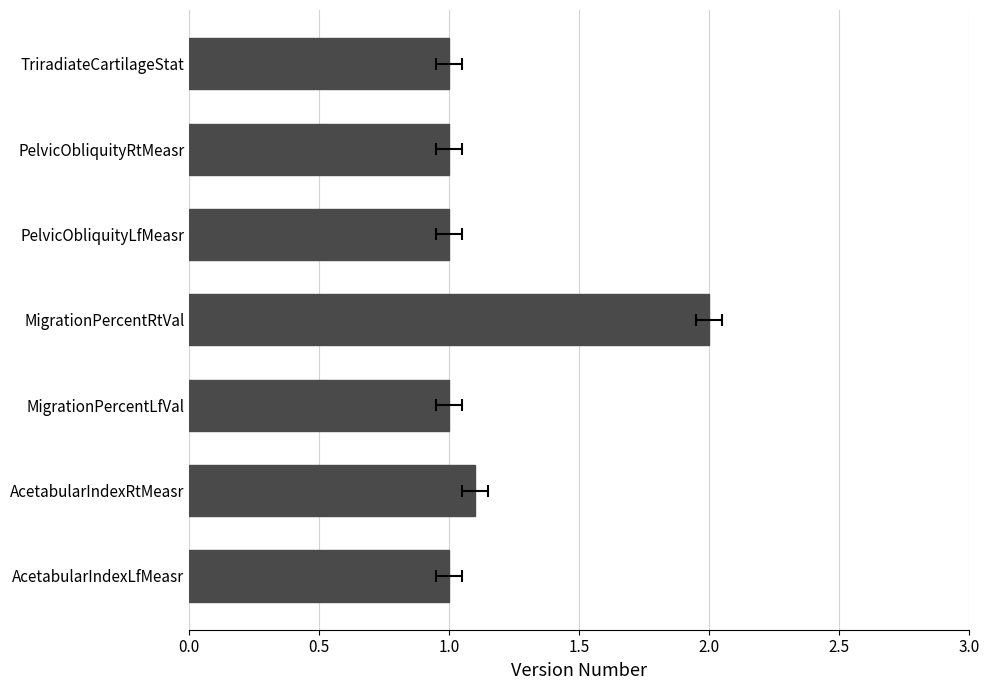

The value at PelvicObliquityLfMeasr is 1.0. True or false?

True